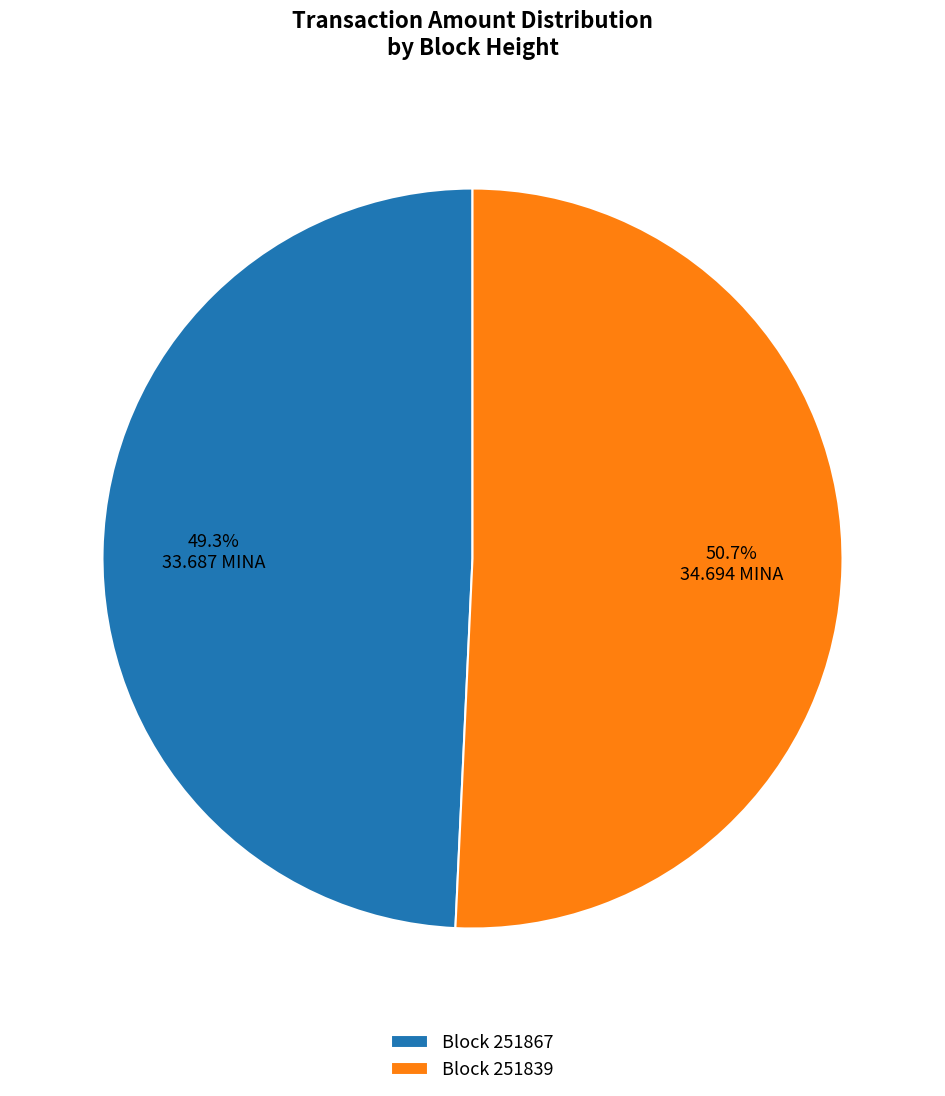

Which has a higher value, Block 251867 or Block 251839?

Block 251839